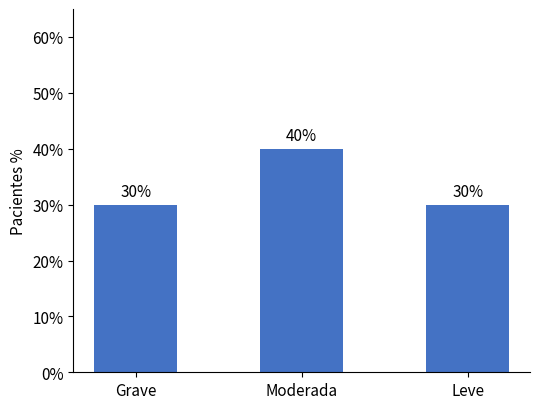

True or false: the data shows 30 at Leve.

True